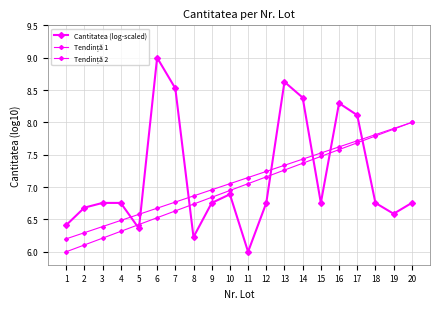

Which label corresponds to the smallest value in the chart?

11